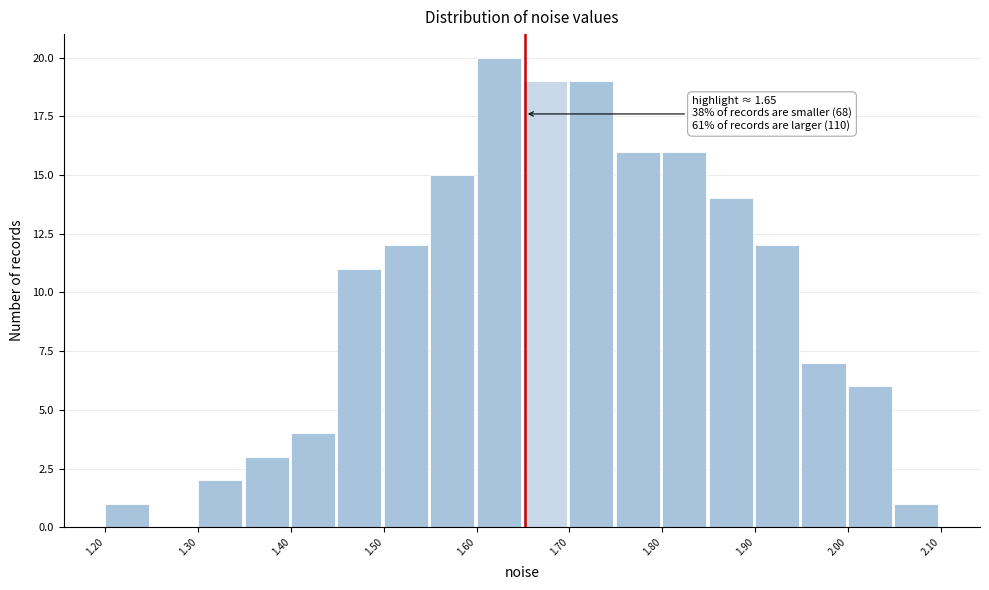

Which range on the x-axis has the tallest bar?

1.60 to 1.65